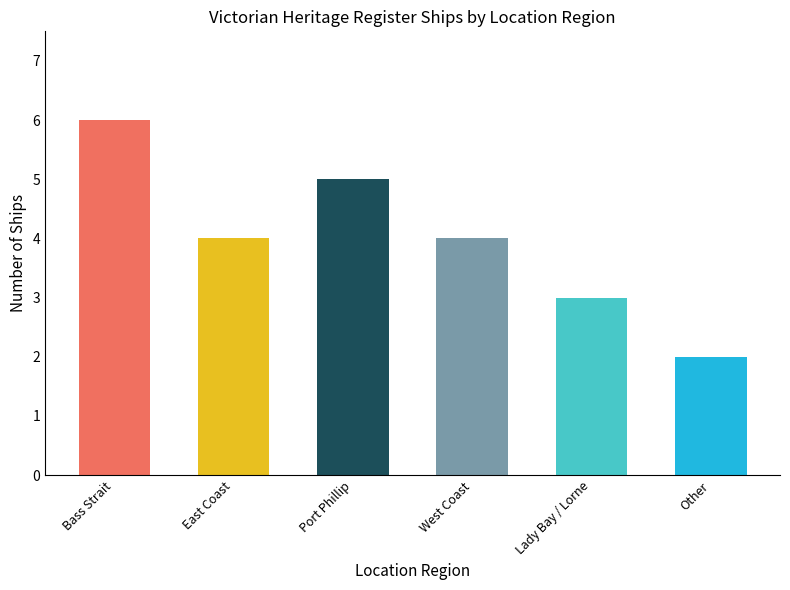

What is the label of the 1st bar from the left?

Bass Strait